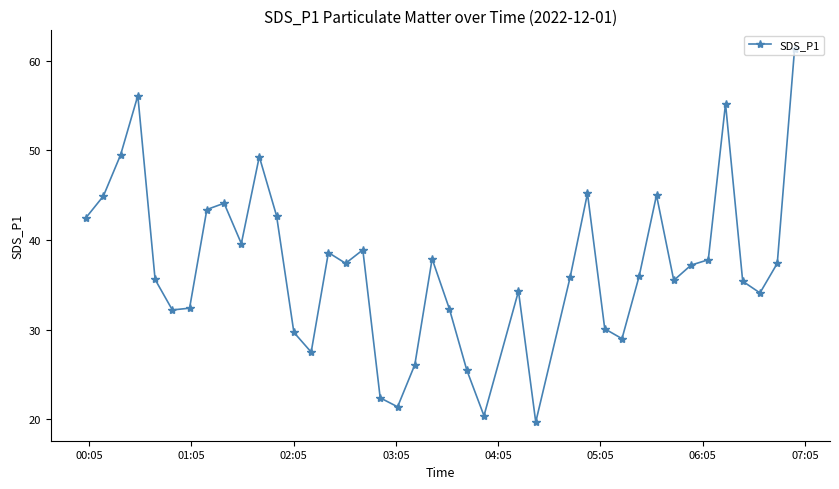

What is the value of the 24th point from the left?

20.4